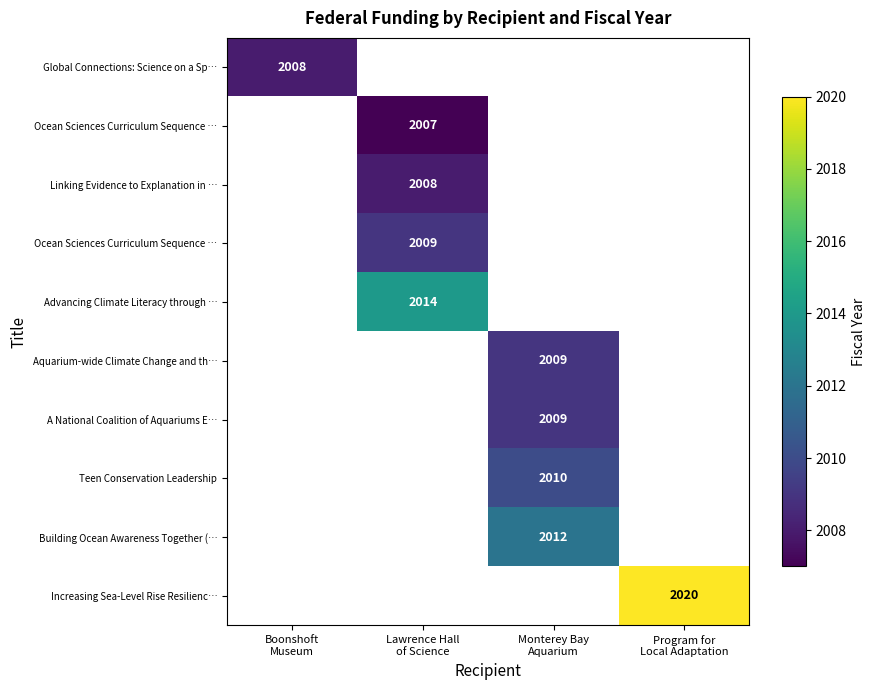

What is the greatest value displayed?

2020.0